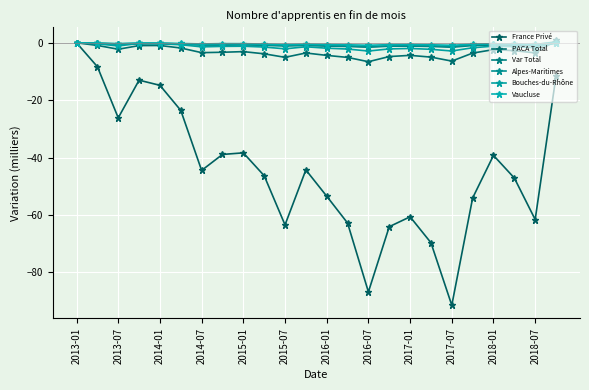

Does the chart have visible grid lines?

Yes